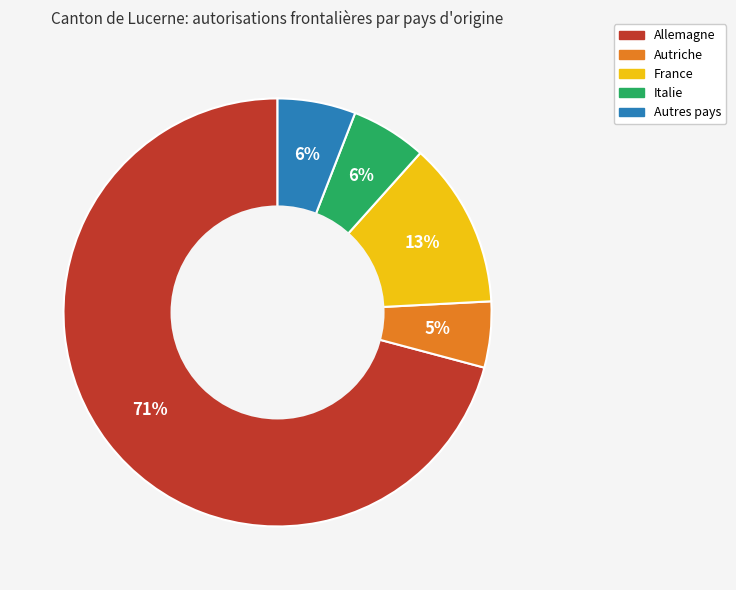

Which category has the biggest portion of the pie?

Allemagne